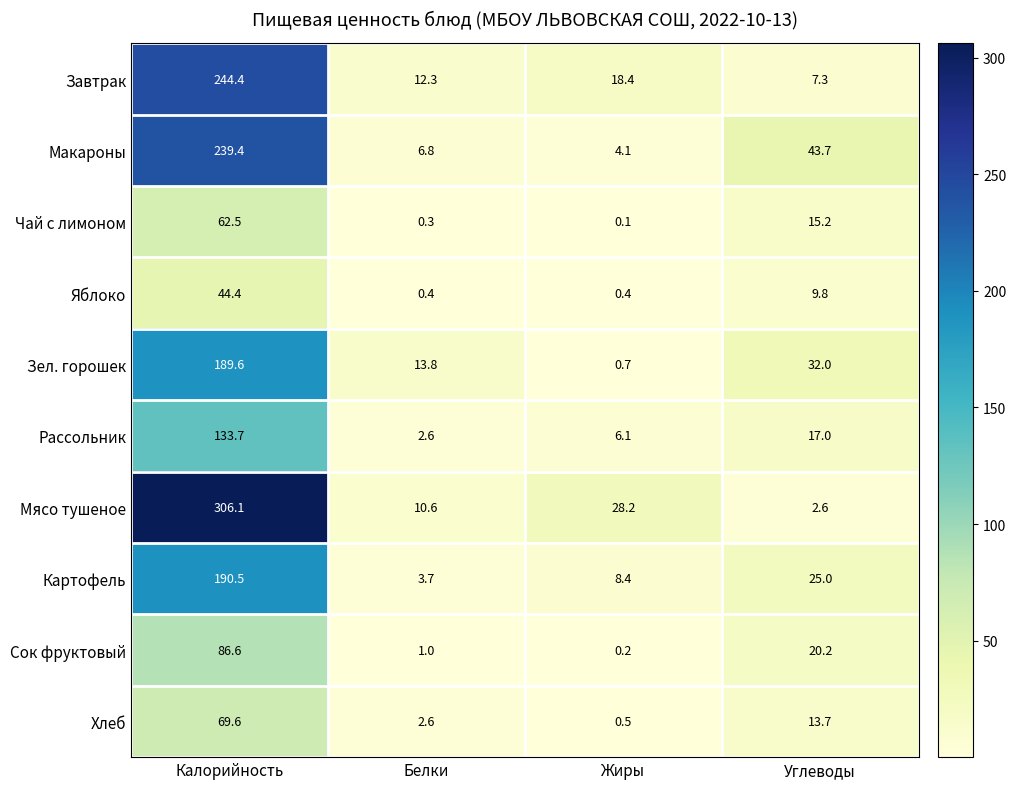

How many values in the Яблоко series are below 9?

2